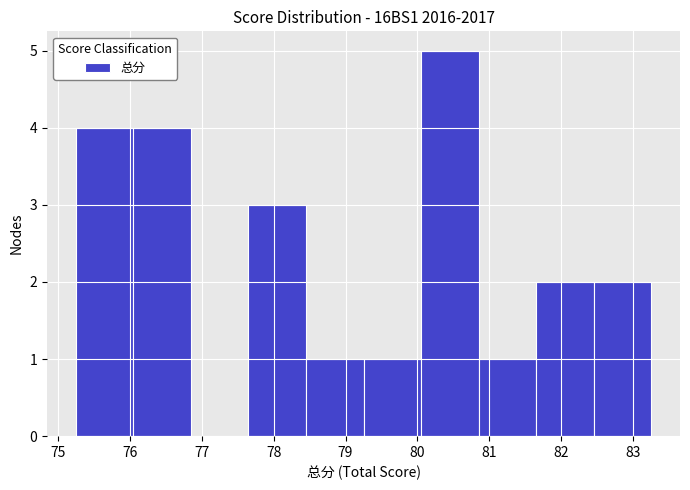

Reading left to right, list every bar in this chart as the range it spans on the x-axis followed by its height. Neither the bar edges nor the heights are printed on the chart, so give them approximately, as read against the axes.

75.25 to 76.05: 4
76.05 to 76.85: 4
76.85 to 77.65: 0
77.65 to 78.45: 3
78.45 to 79.25: 1
79.25 to 80.05: 1
80.05 to 80.85: 5
80.85 to 81.65: 1
81.65 to 82.45: 2
82.45 to 83.25: 2